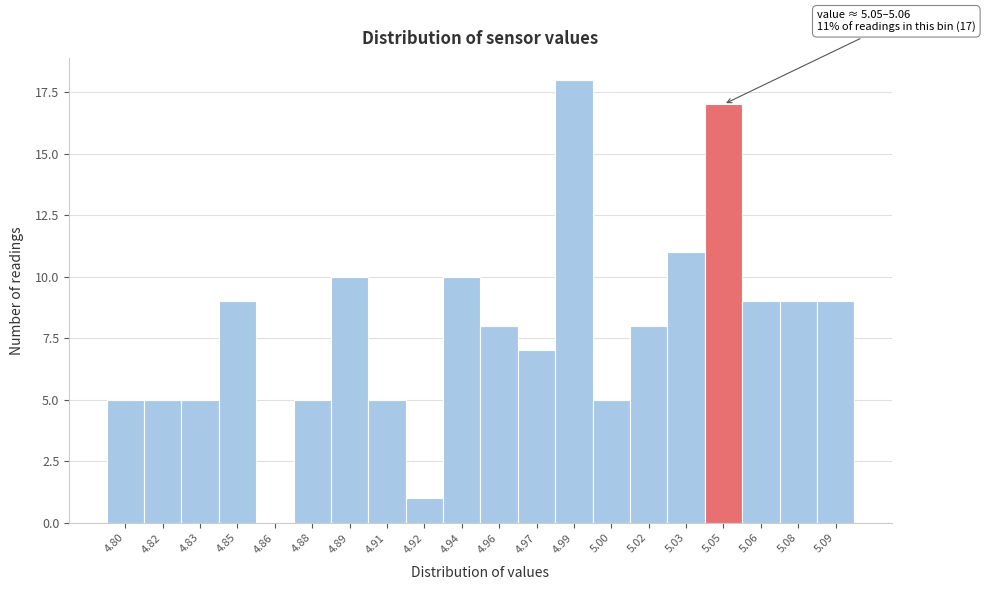

Reading left to right, what are all the values shown in this chart?

4.80=5	4.82=5	4.83=5	4.85=9	4.86=0	4.88=5	4.89=10	4.91=5	4.92=1	4.94=10	4.96=8	4.97=7	4.99=18	5.00=5	5.02=8	5.03=11	5.05=17	5.06=9	5.08=9	5.09=9